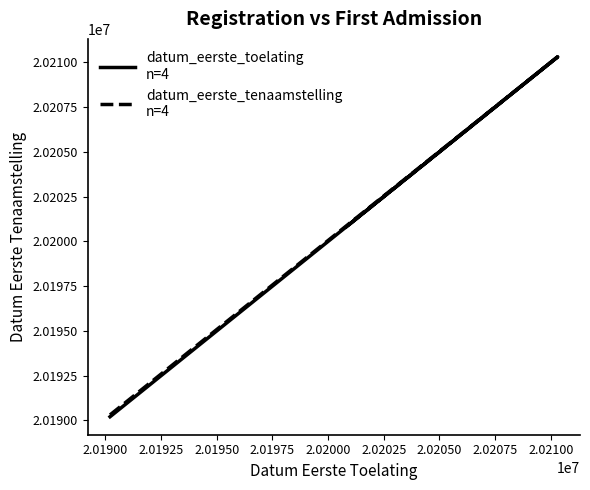

At 2.01900, list the series in order from smallest to largest.

datum_eerste_toelating
n=4, datum_eerste_tenaamstelling
n=4